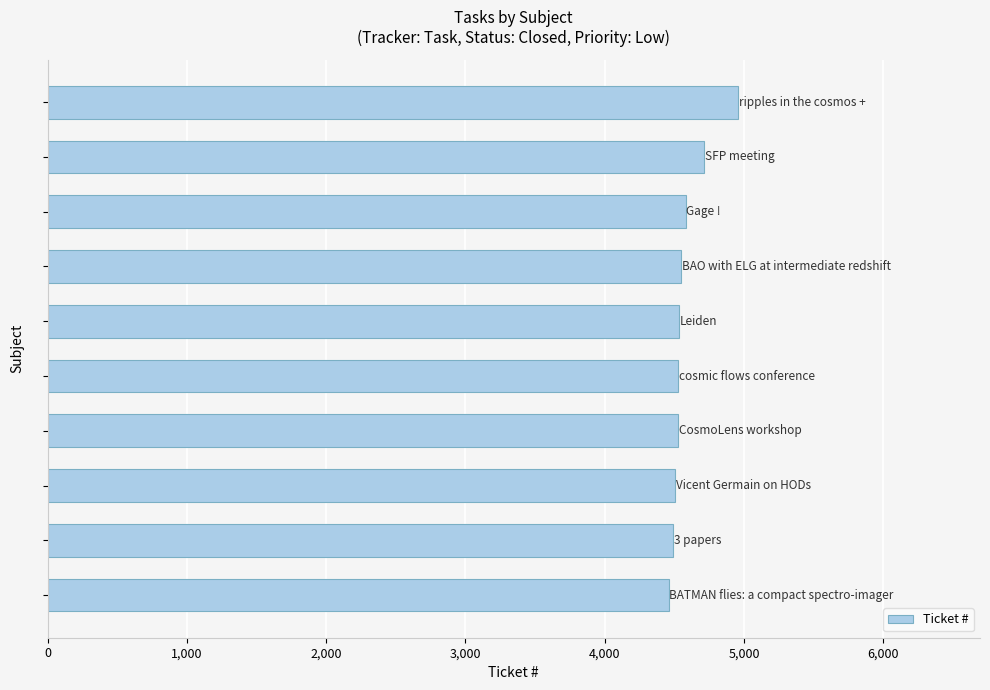

What is the difference between the maximum and minimum values?

500